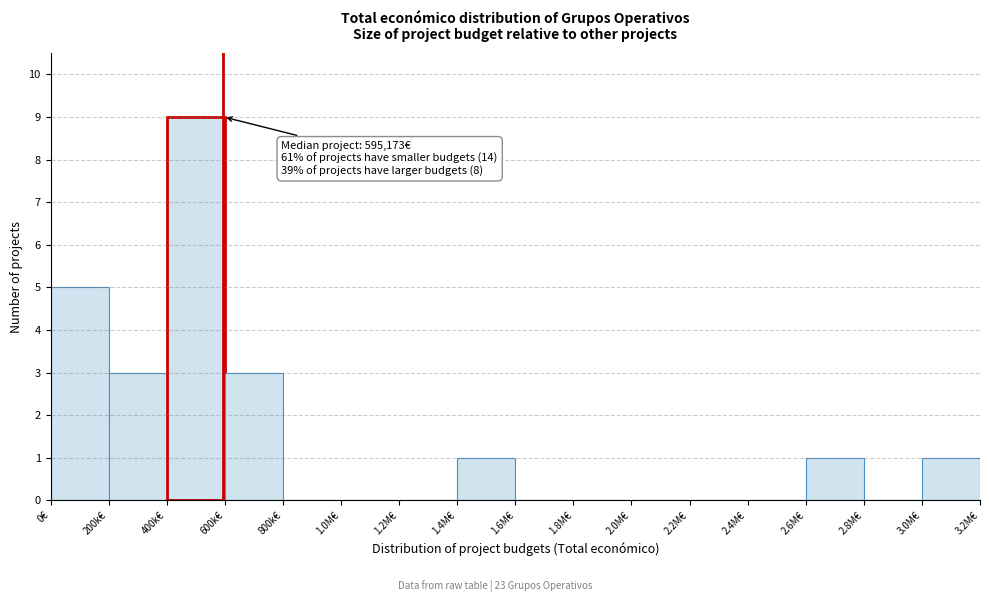

Reading left to right, list all the values displayed in this chart.

0€=5	200k€=3	400k€=9	600k€=3	800k€=0	1.0M€=0	1.2M€=0	1.4M€=1	1.6M€=0	1.8M€=0	2.0M€=0	2.2M€=0	2.4M€=0	2.6M€=1	2.8M€=0	3.0M€=1